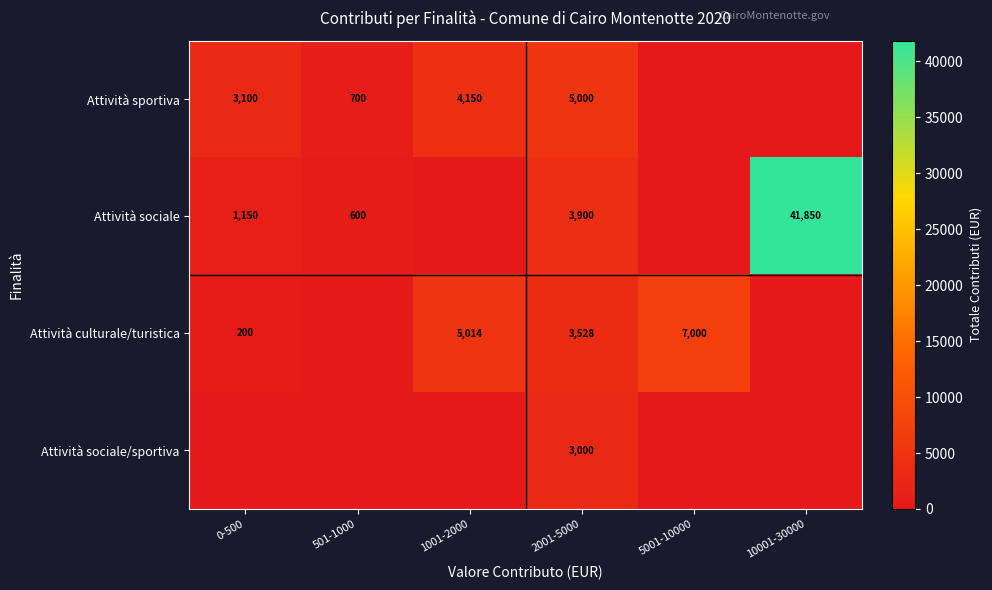

At 2001-5000, list the series in order from smallest to largest.

Attività sociale/sportiva, Attività culturale/turistica, Attività sociale, Attività sportiva